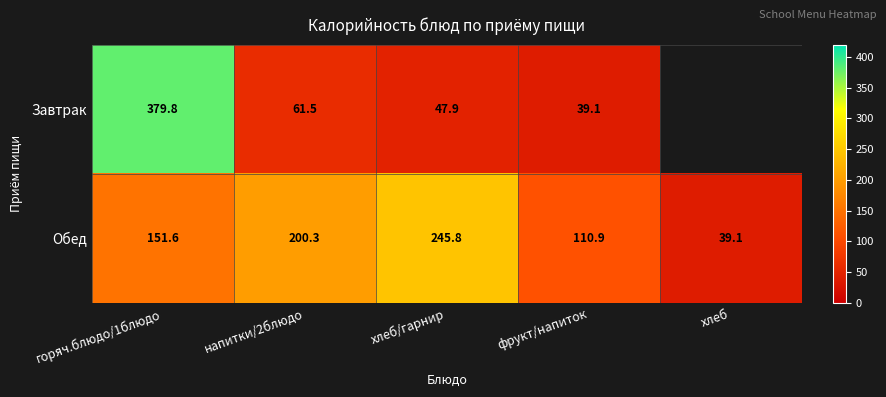

Where does the Обед series first go above 151?

горяч.блюдо/1блюдо